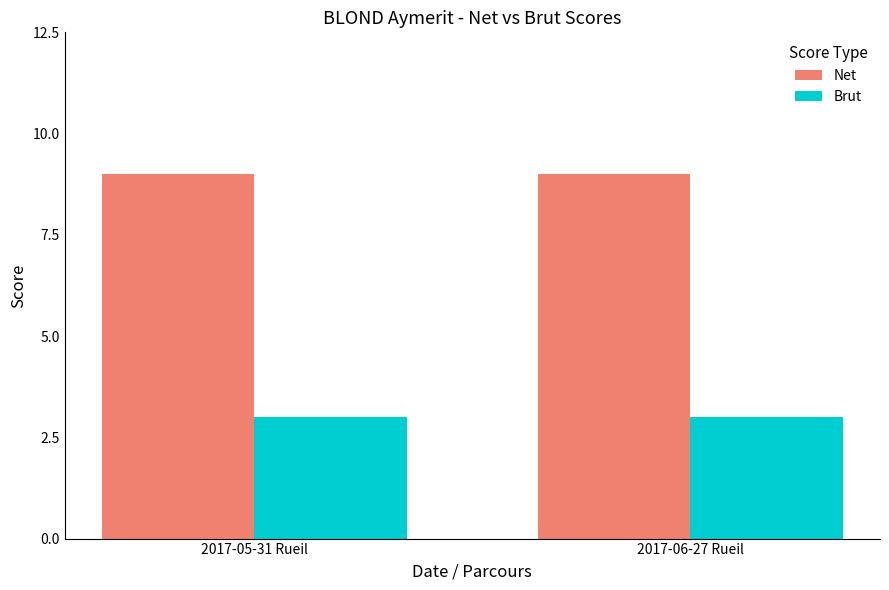

What is the maximum value shown in the chart?

9